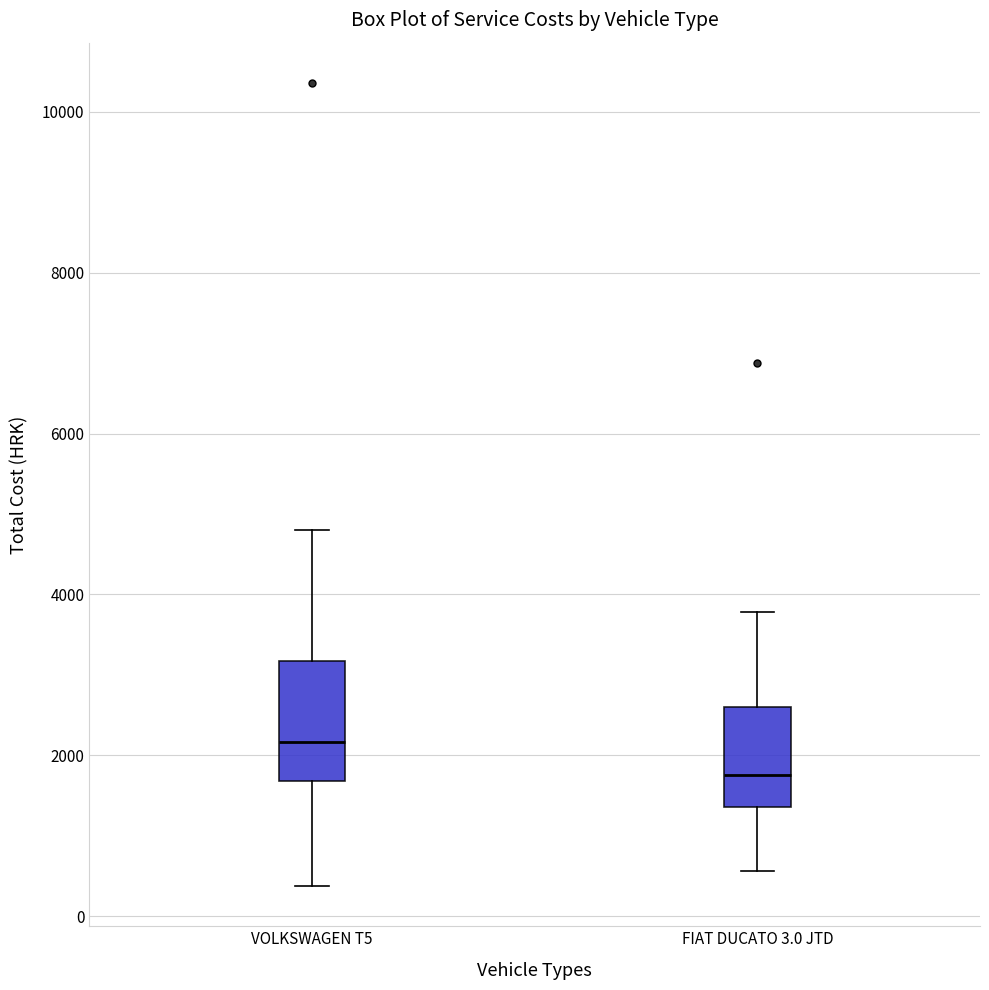

Reading left to right, read every box against the y-axis: the position of its median line, the range the box covers, and the ends of its whiskers. The values are not printed on the chart, so give them approximately, as read against the axis.

VOLKSWAGEN T5: median 2200, box 1600 to 3200, whiskers 400 to 4800
FIAT DUCATO 3.0 JTD: median 1800, box 1400 to 2600, whiskers 600 to 3800